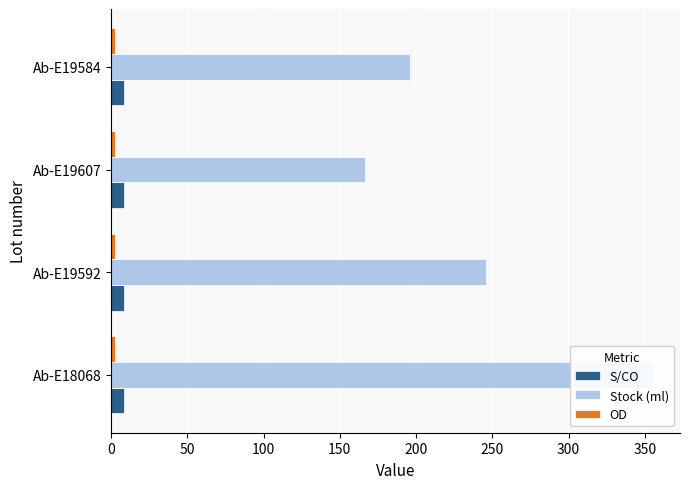

Is it true that Stock (ml) equals 196.1 at 150?

True